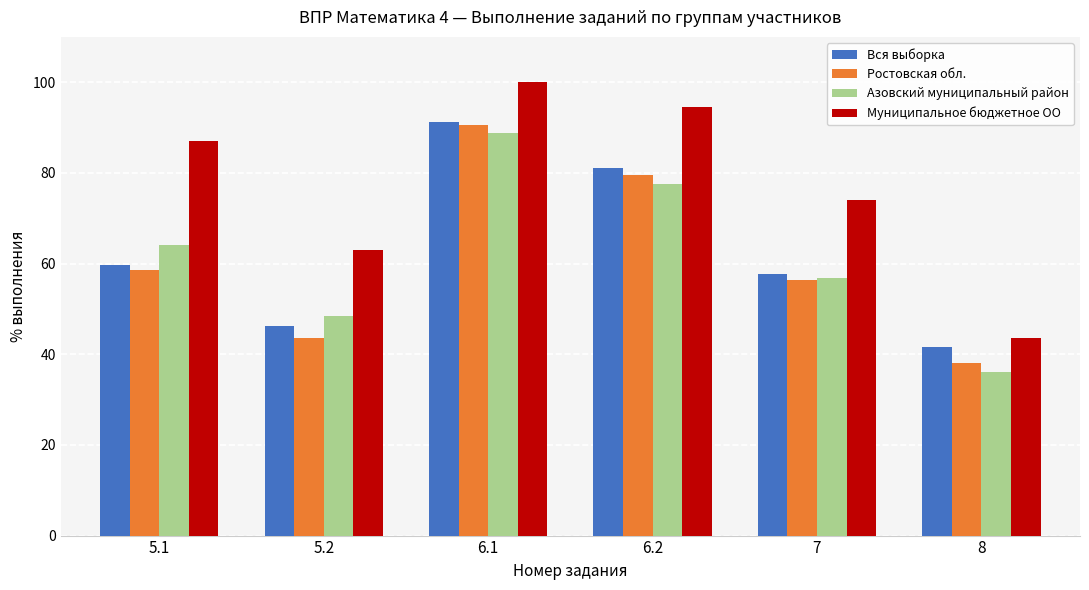

What is the total value across all series at 5.2?

201.5